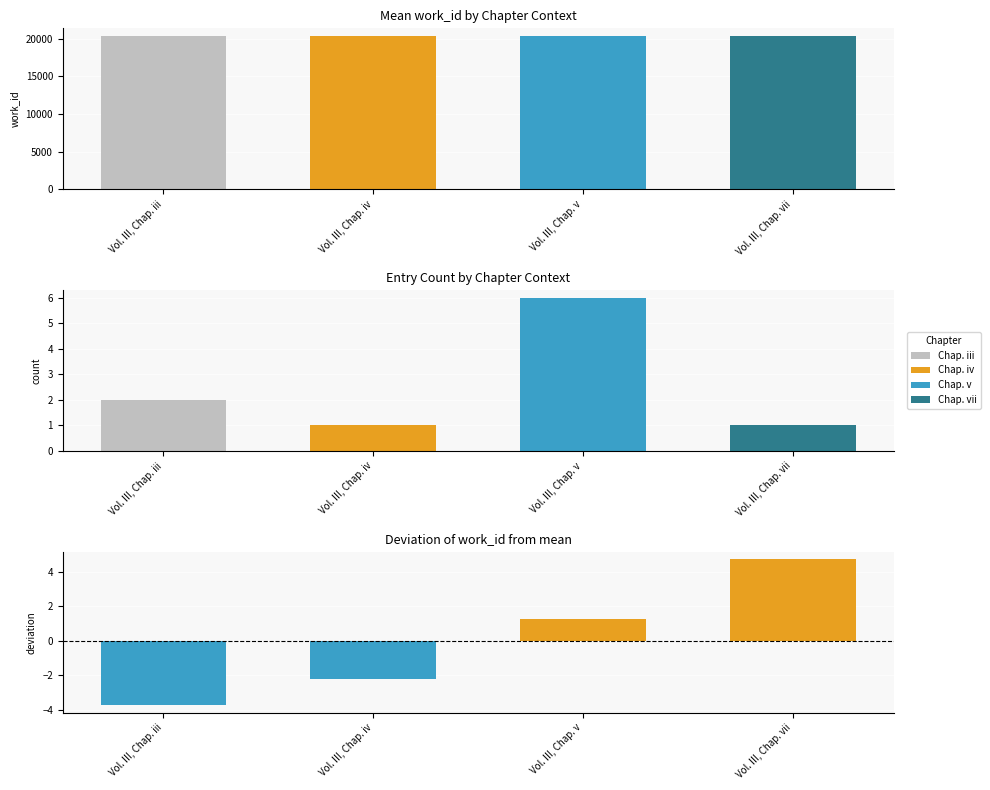

Which series has the largest range (max minus min)?

work_id